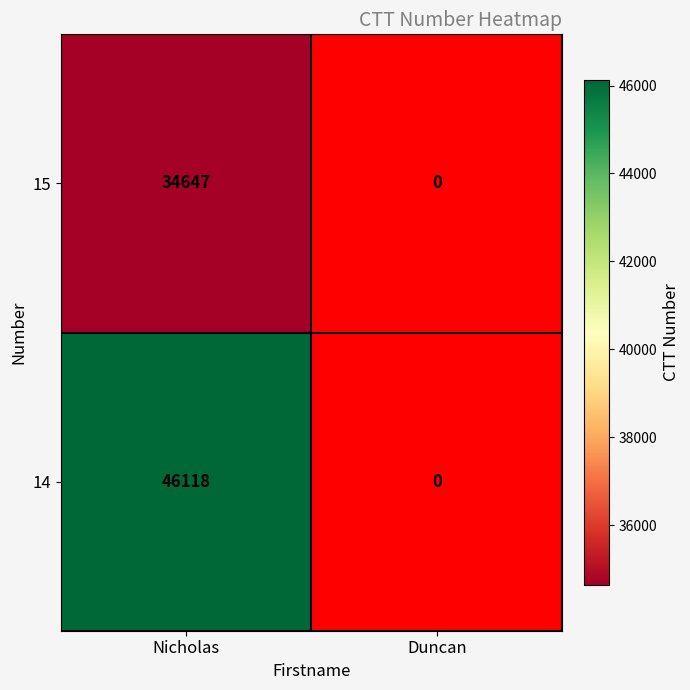

What is the difference between the highest and lowest values at Nicholas?

11471